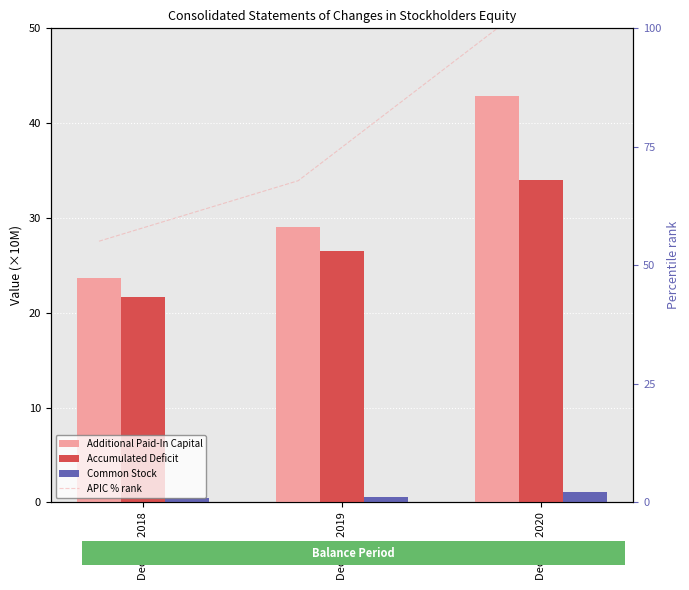

At how many categories does at least one series exceed 48?

3